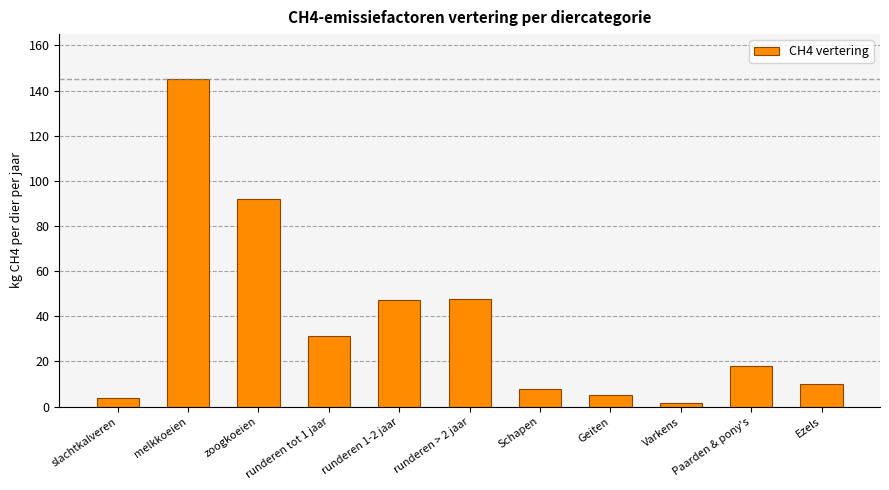

What is the minimum value shown in the chart?

1.5